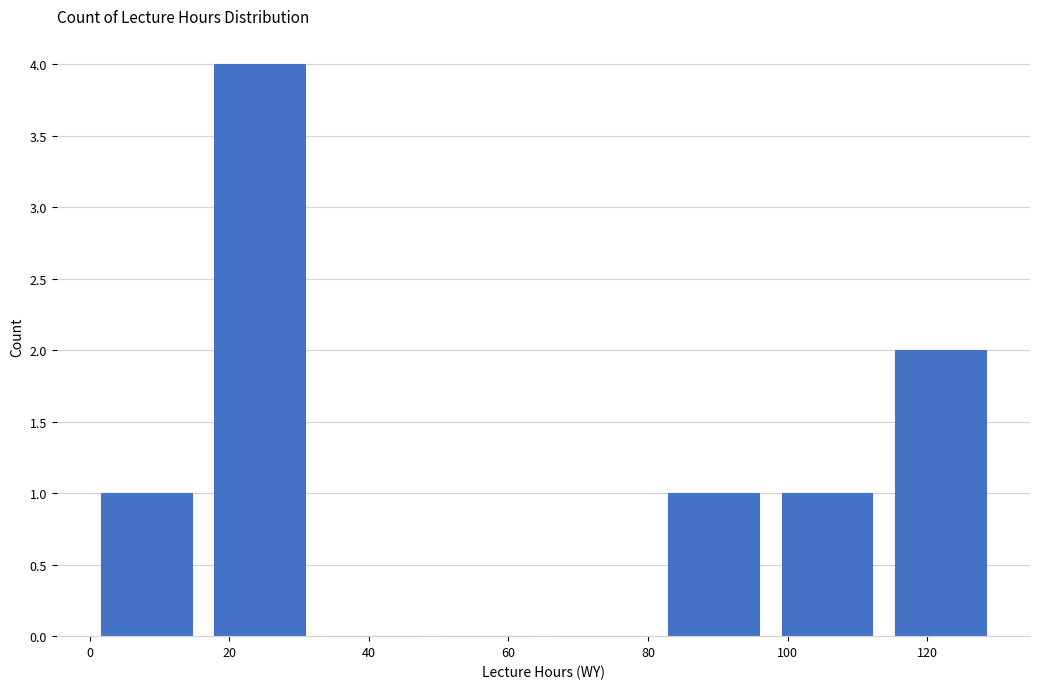

What is the height of the bar covering 16 to 32 on the x-axis? Neither the bar edges nor the heights are printed on the chart, so give them approximately, as read against the axes.

4